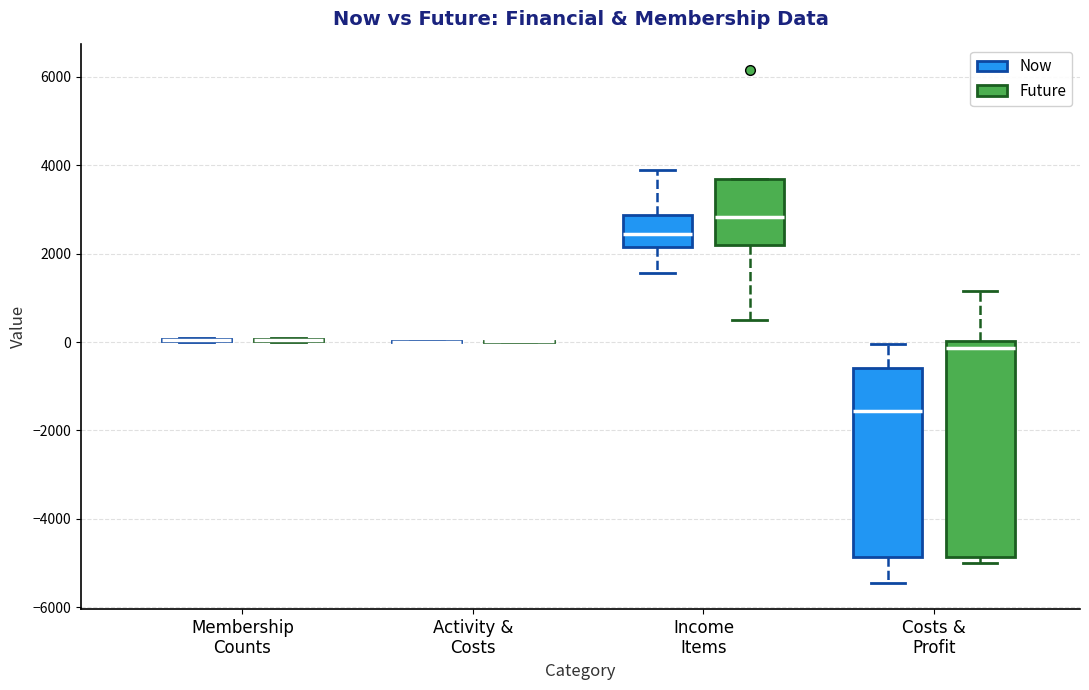

Which box is the tallest, from its lower edge to its upper edge?

Costs & Profit (Future)